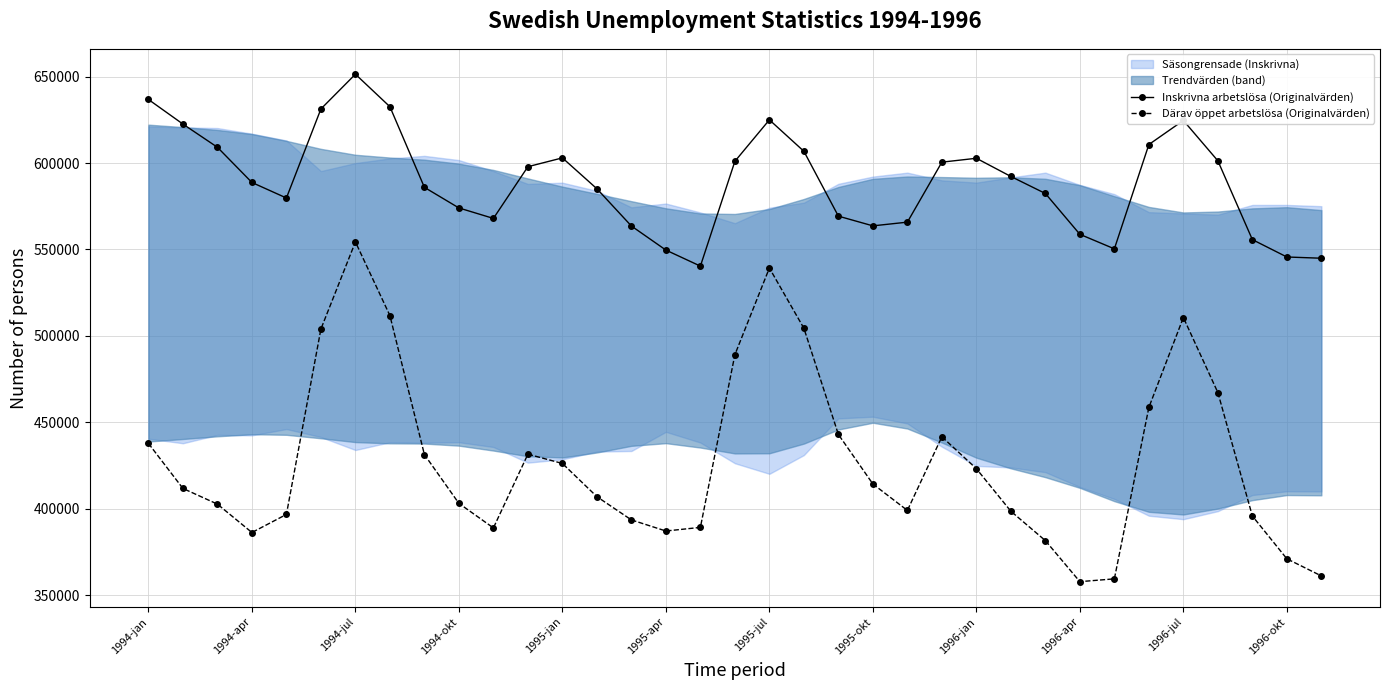

Which series has the largest range (max minus min)?

Därav öppet arbetslösa (Originalvärden)